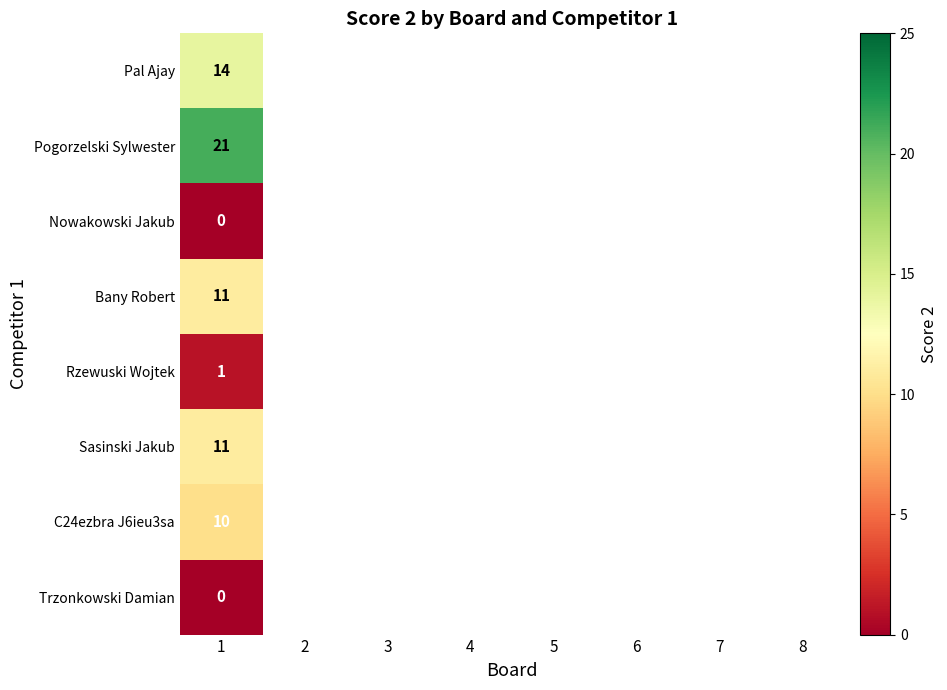

What is the total value across all series at 1?

68